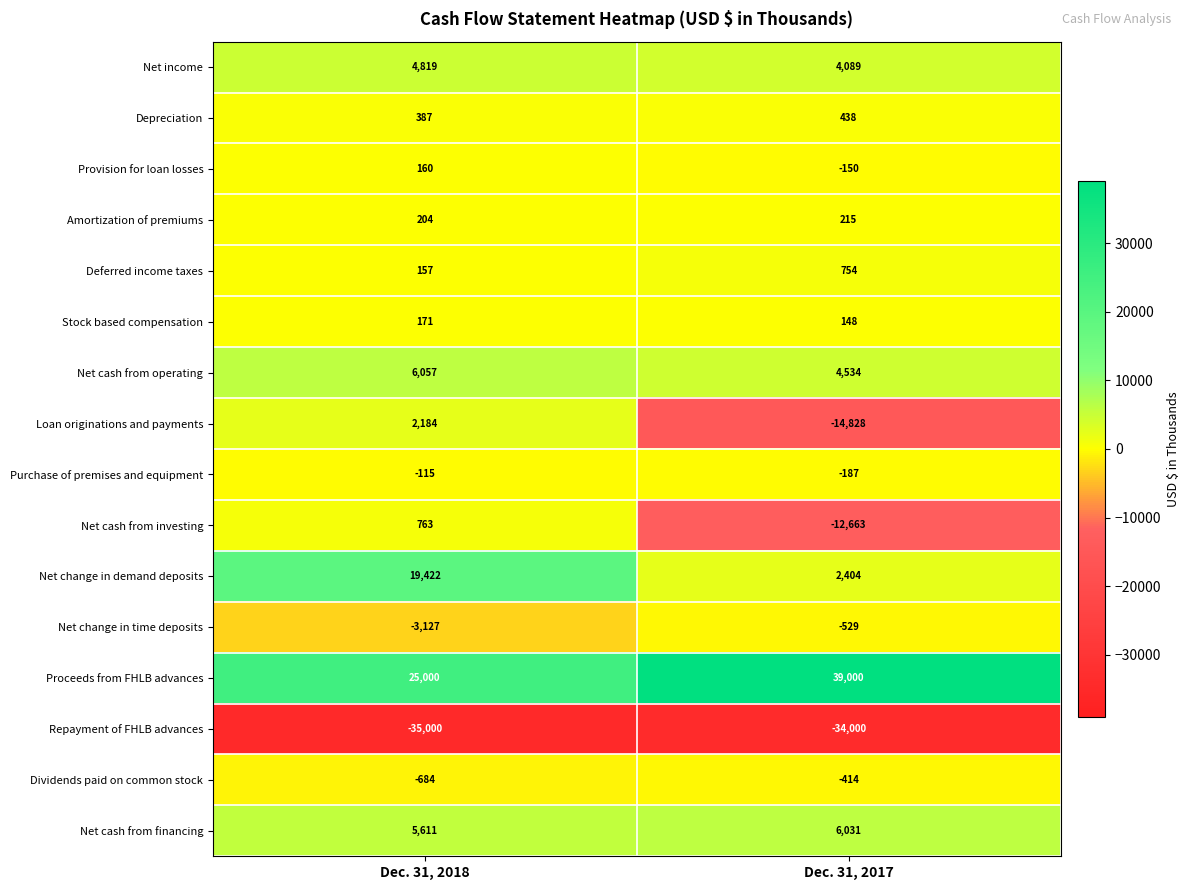

What is the difference between the Repayment of FHLB advances values at Dec. 31, 2018 and Dec. 31, 2017?

1000